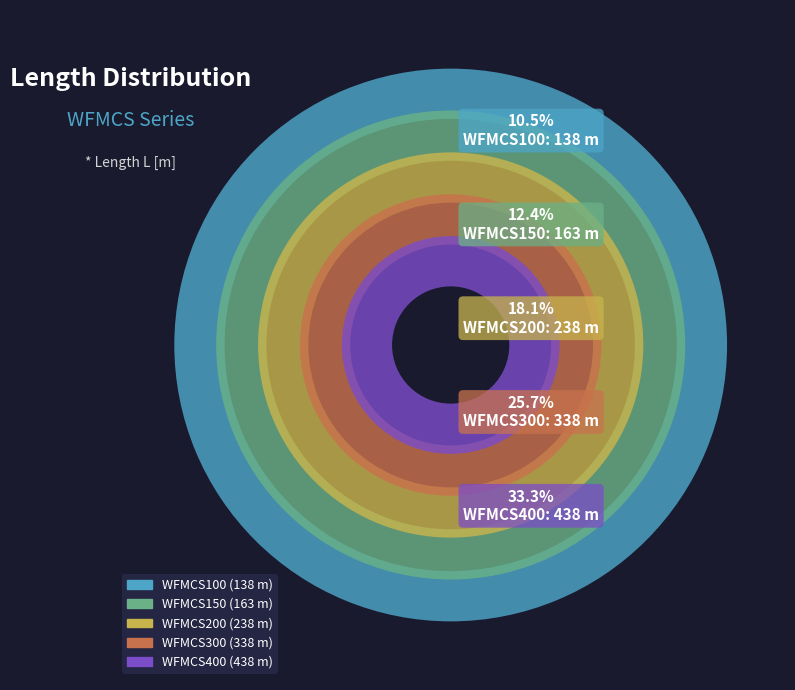

Is WFMCS400 the majority of the pie?

No